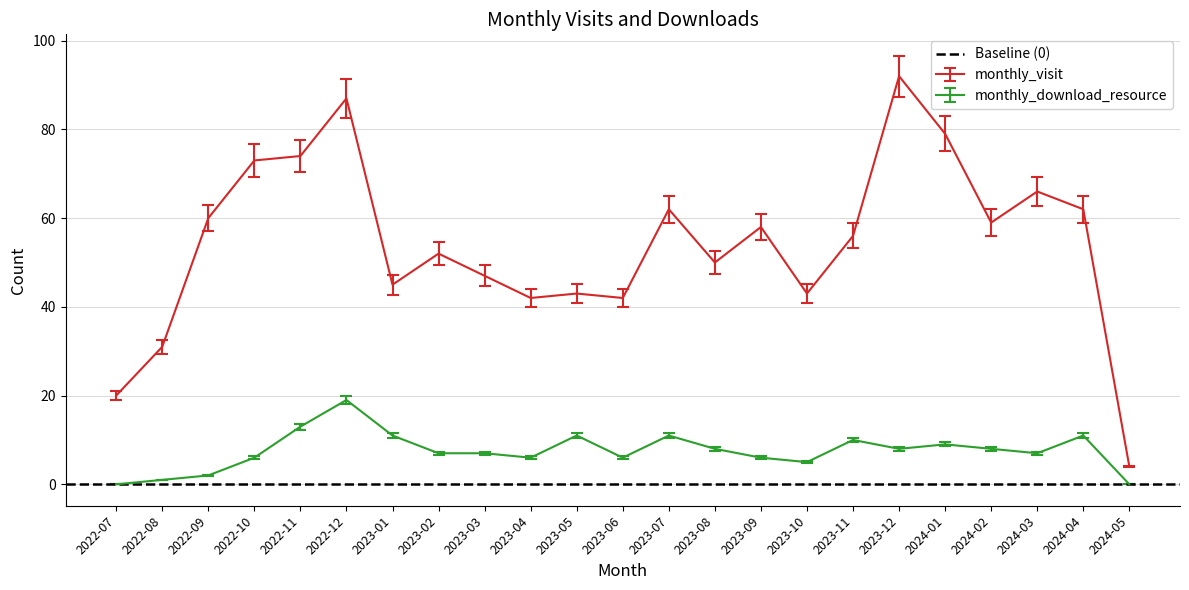

What is the approximate value of monthly_visit at 2022-10, to the nearest 5?

75